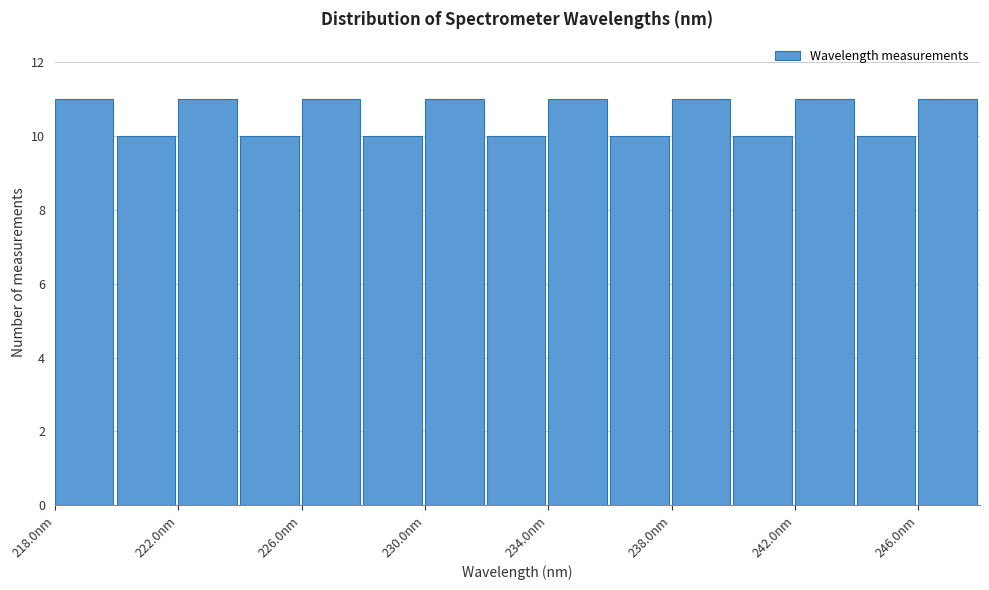

How tall is the bar that spans 240 to 242 on the x-axis? The values are not printed on the chart, so give them approximately, as read against the axis.

10